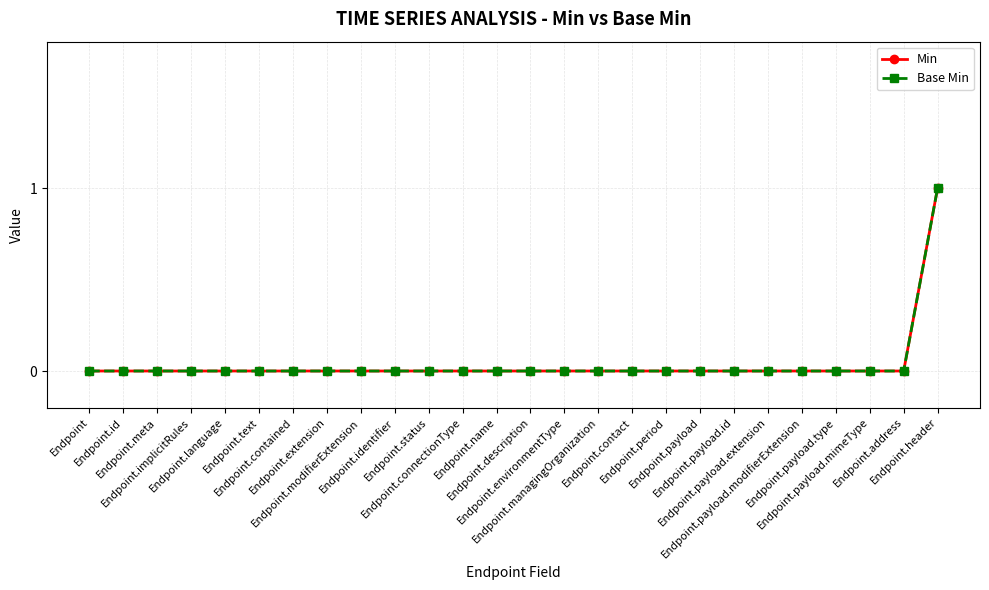

What is the difference between the maximum and minimum values in the Min series?

1